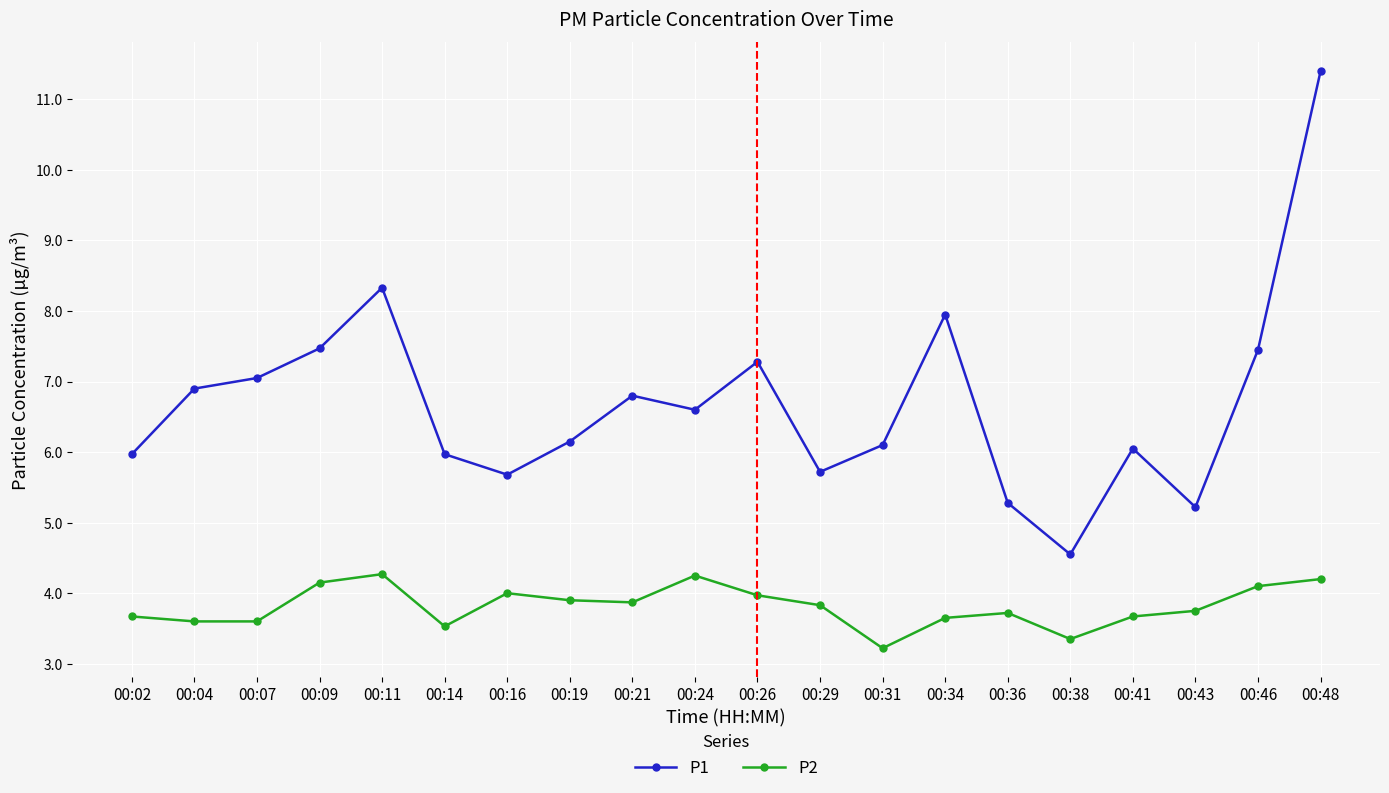

Which category has the lowest value across all series?

00:31